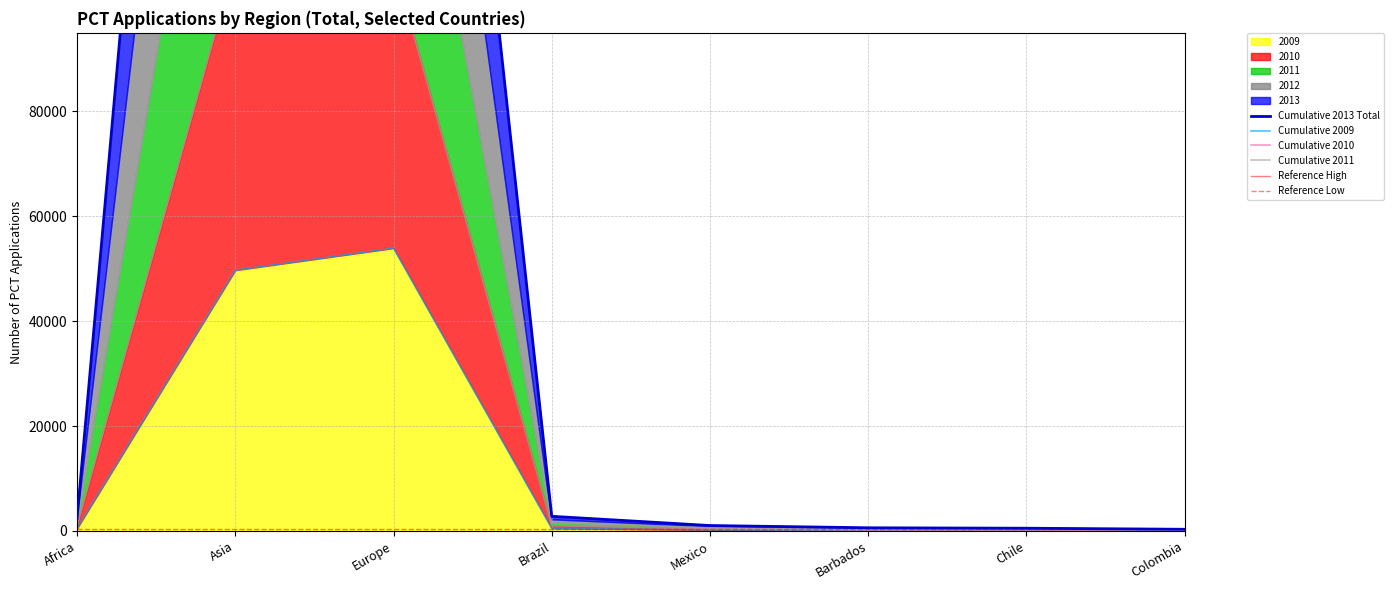

What is the maximum value for 2009?

53941